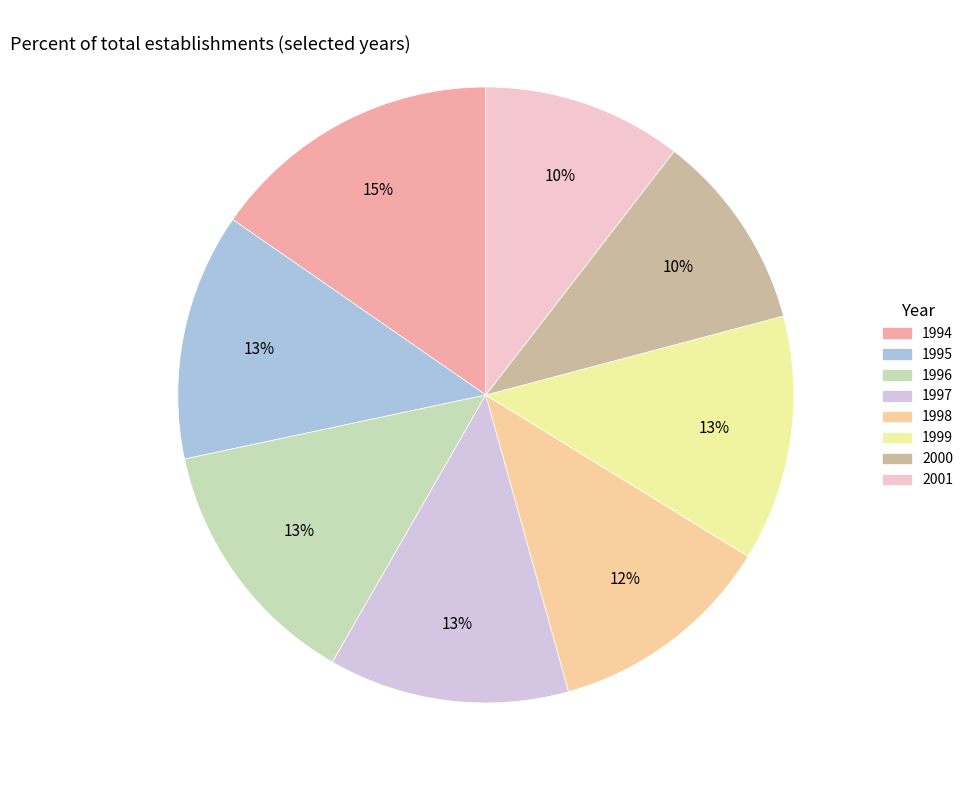

To the nearest percent, what percentage of the pie is 2001?

10%